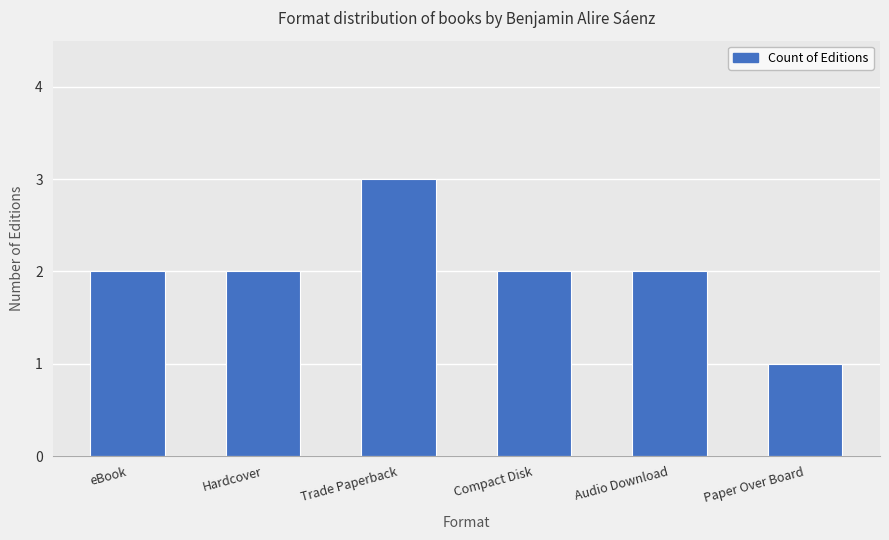

What is the greatest value displayed?

3